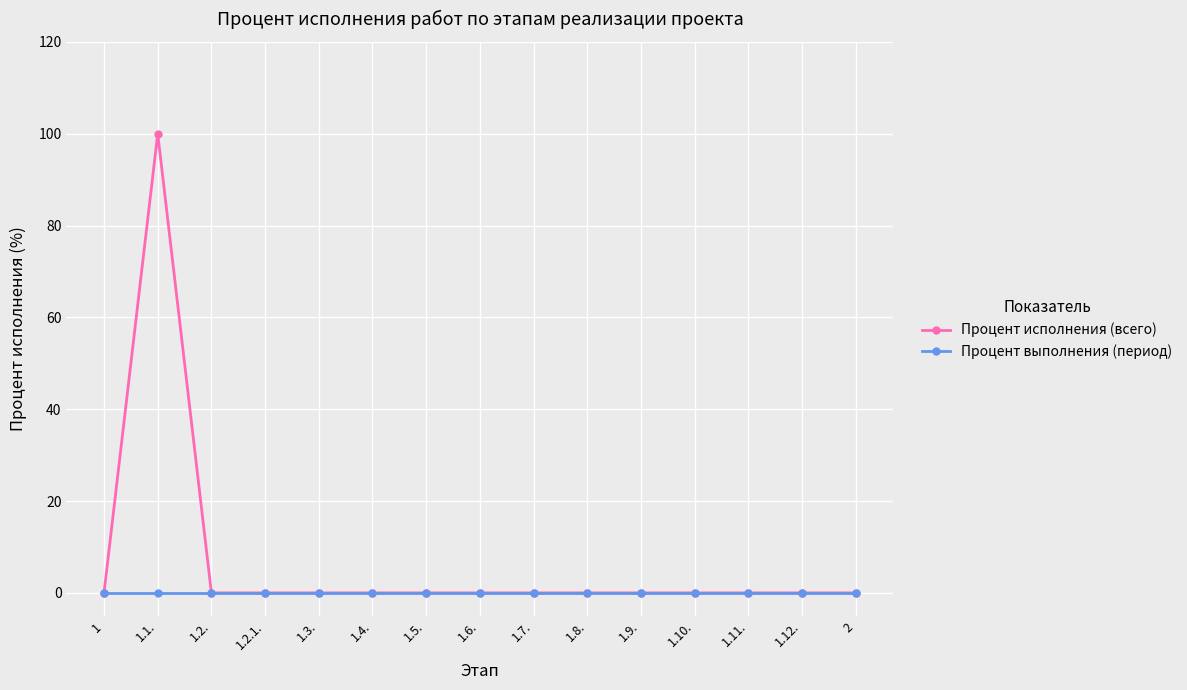

What are all the series names shown in the legend?

Процент исполнения (всего), Процент выполнения (период)